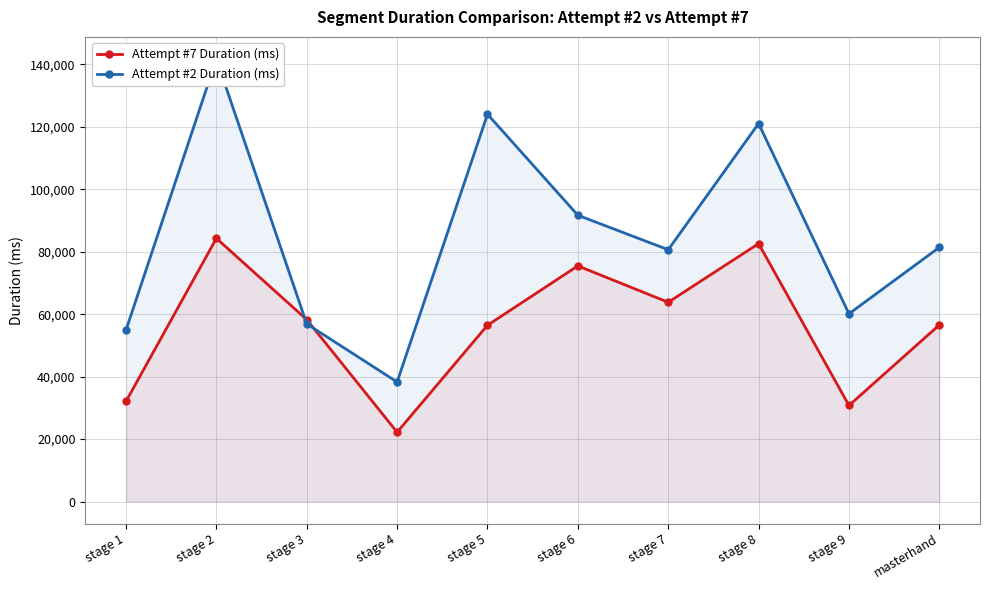

What is the label of the 3rd point from the right?

stage 8